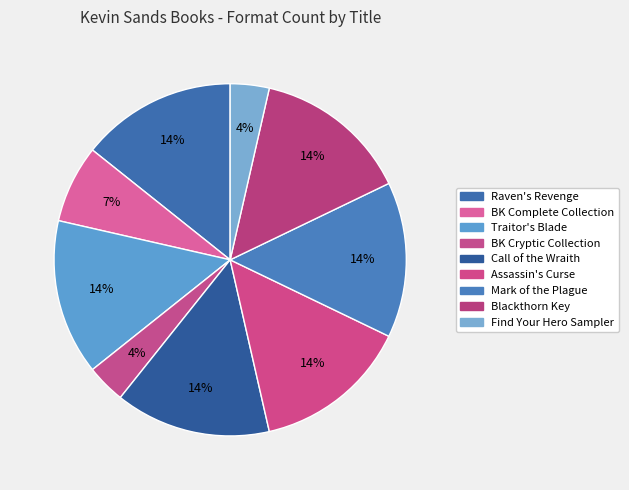

Count the number of slices in the pie.

9